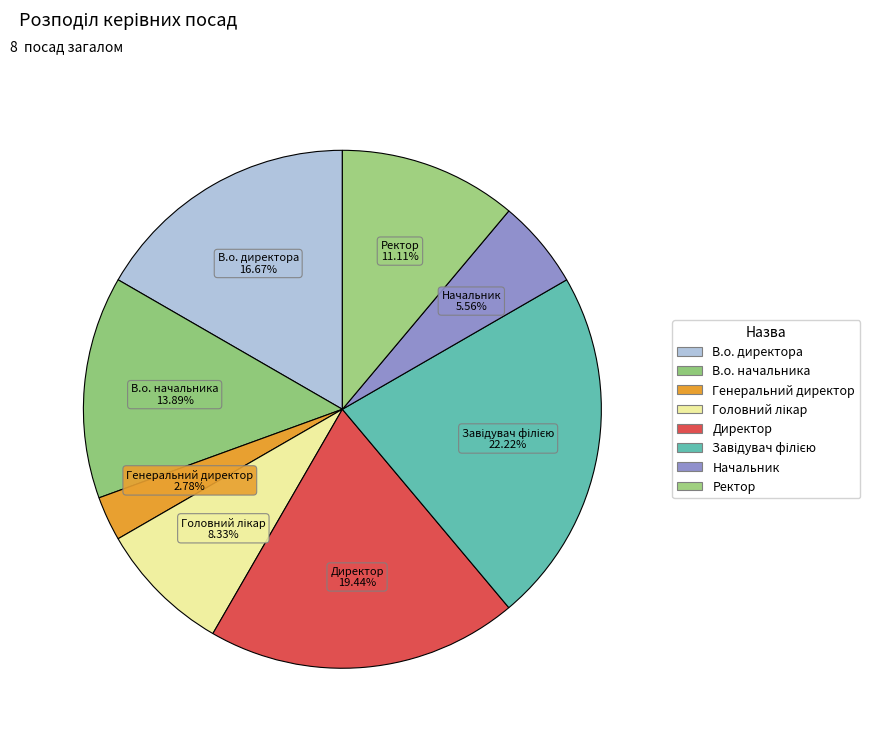

True or false: Генеральний директор accounts for 3% of the total.

True